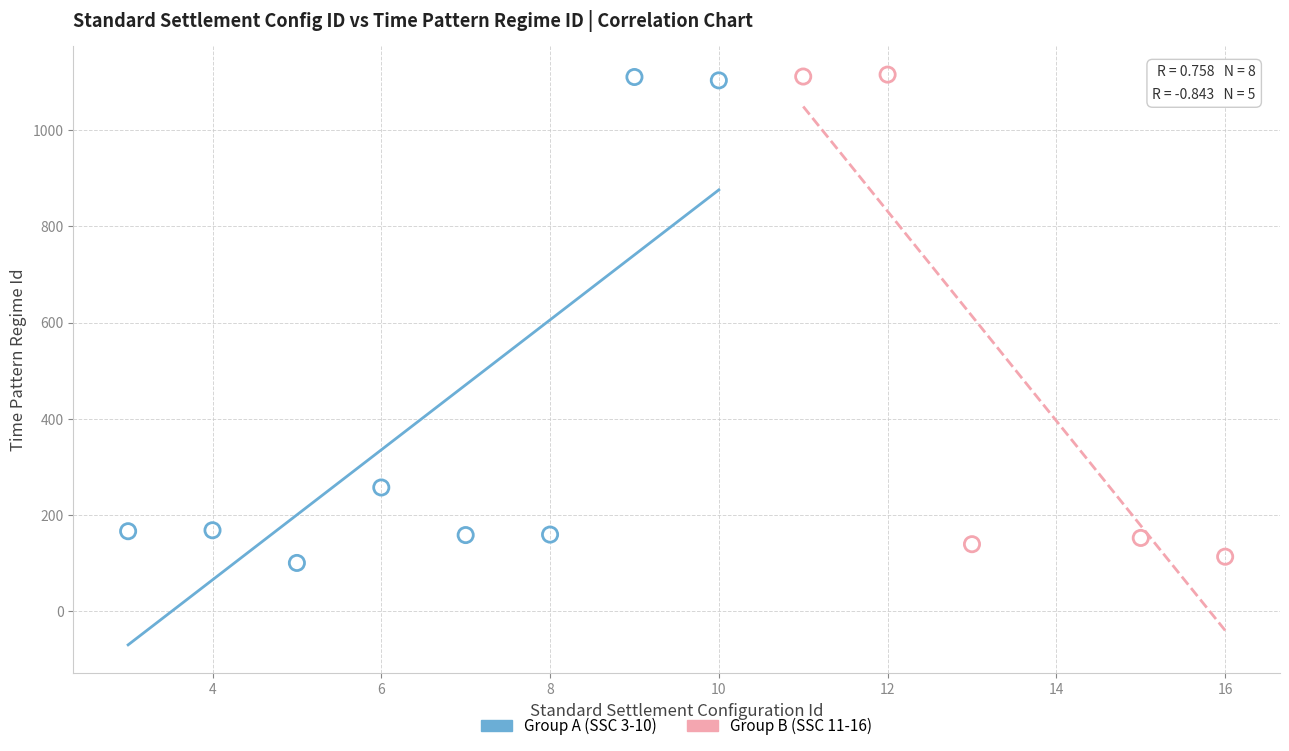

What are all the series names shown in the legend?

Group A (SSC 3-10), Group B (SSC 11-16)